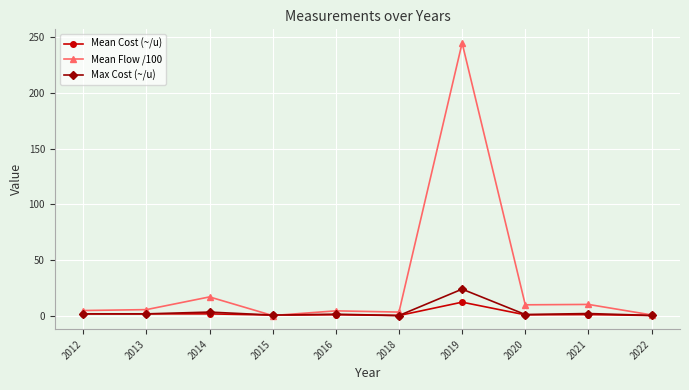

The Max Cost (~/u) series shows 1.8 at 2013. True or false?

True